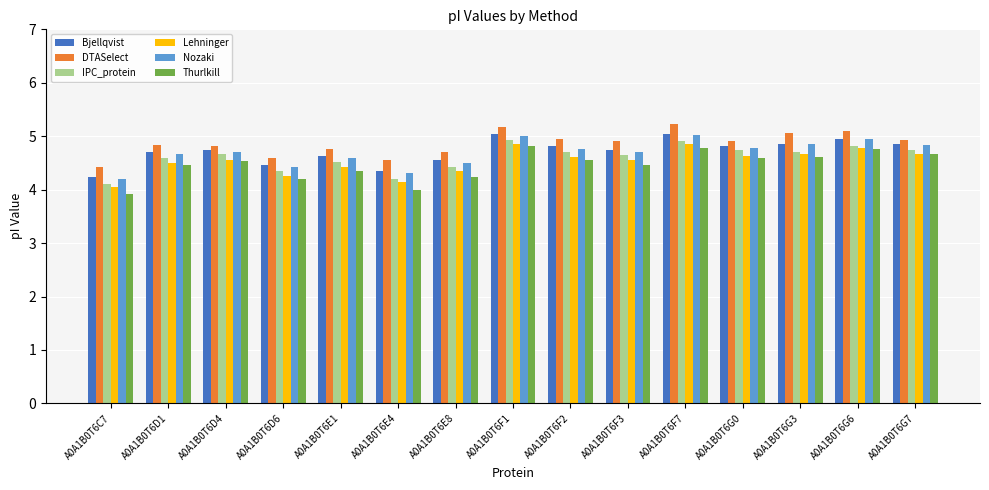

What is the value of the Thurlkill bar at the 13th from the left?

4.6